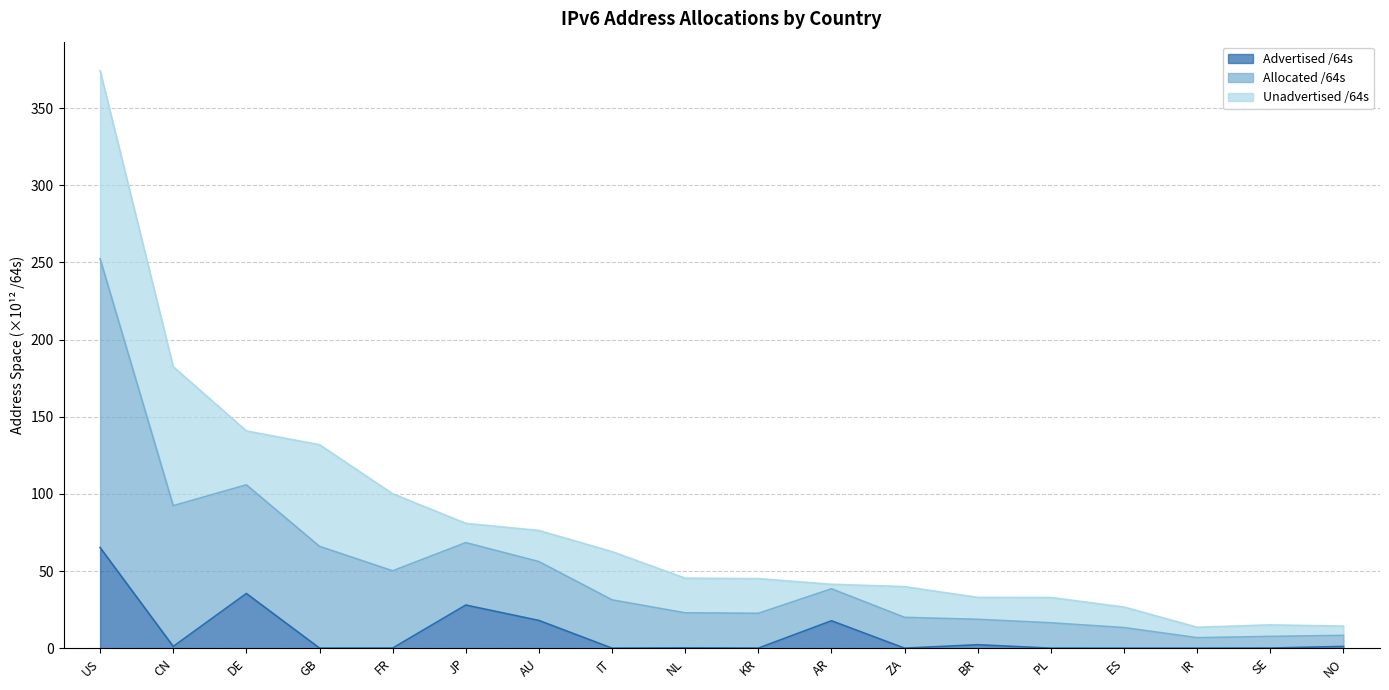

Which series has the widest spread of values?

Allocated /64s